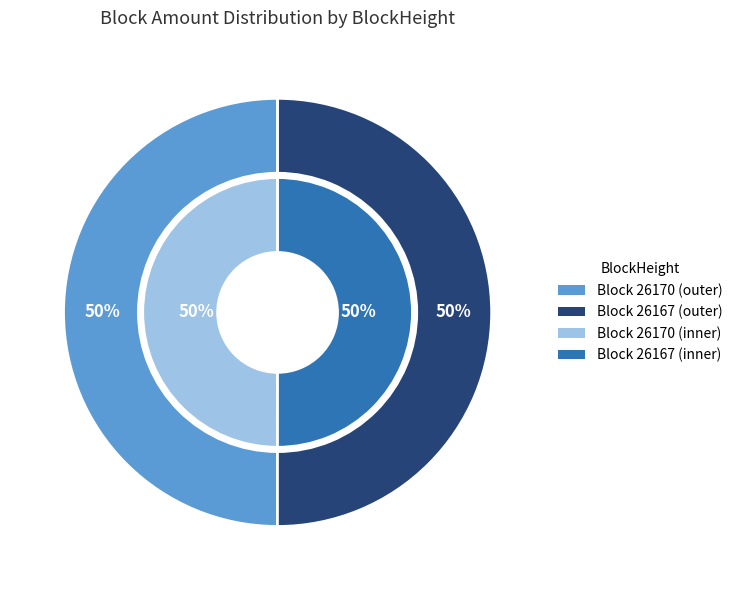

Rank the categories by value from highest to lowest.

26167, 26170